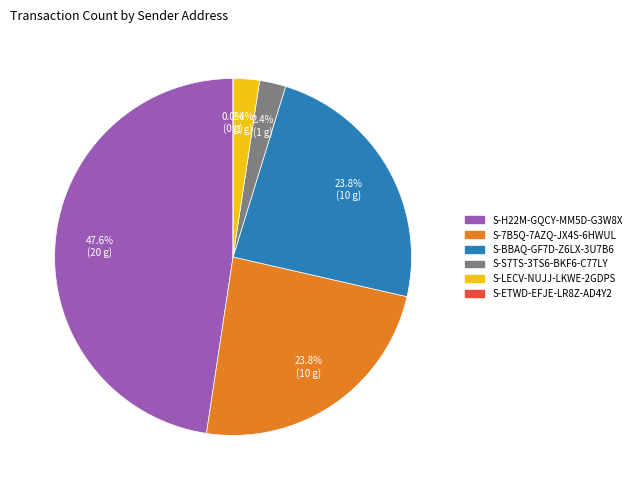

What is the total percentage of S-S7TS-3TS6-BKF6-C77LY and S-H22M-GQCY-MM5D-G3W8X?

50.0%